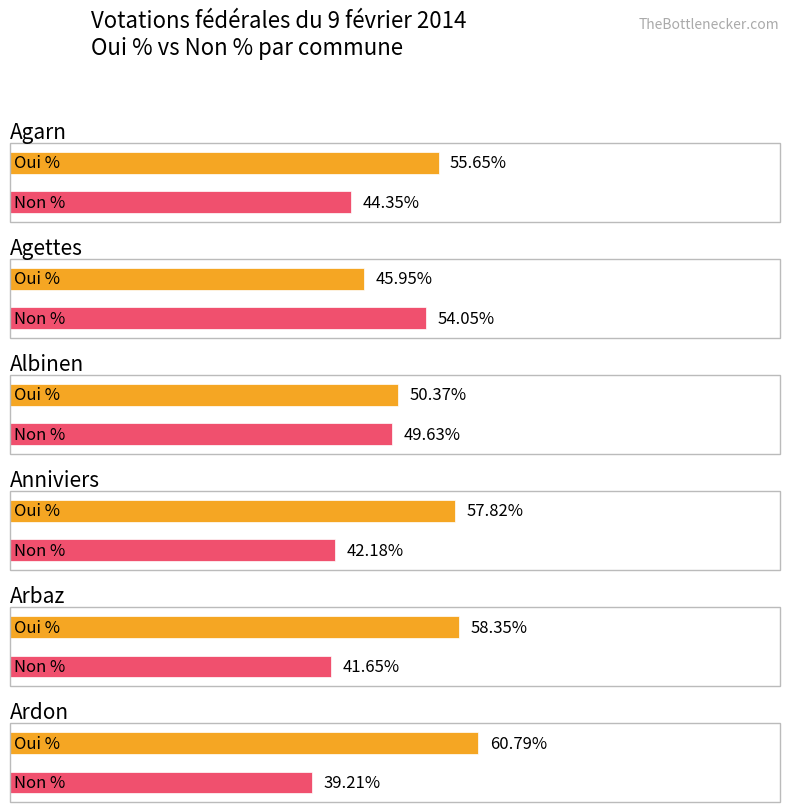

Reading left to right, transcribe all the data shown in this chart.

Oui %: Agarn=55.6	Agettes=46.0	Albinen=50.4	Anniviers=57.8	Arbaz=58.4	Ardon=60.8
Non %: Agarn=44.4	Agettes=54.0	Albinen=49.6	Anniviers=42.2	Arbaz=41.6	Ardon=39.2